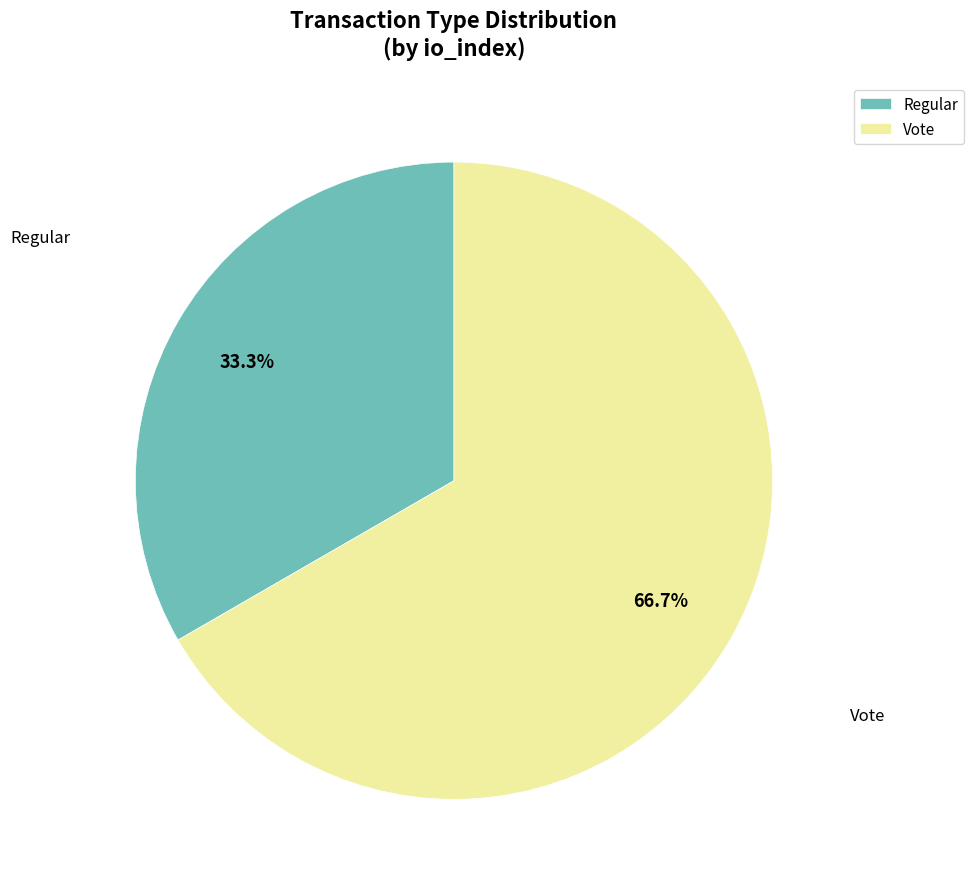

To the nearest percent, what is the difference between the largest and smallest slice percentages?

33%